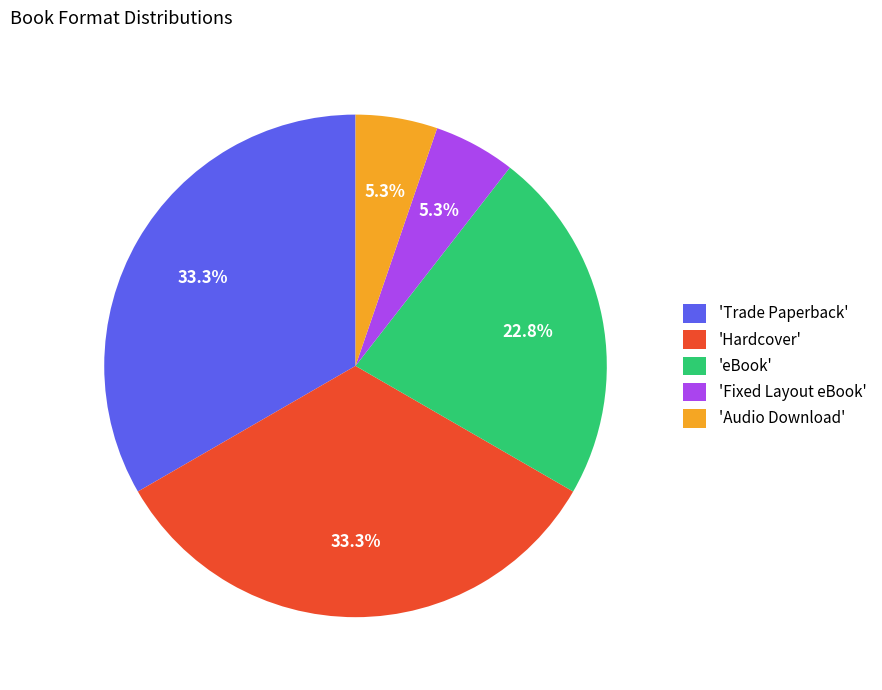

Is the sum of 'Audio Download' and 'Trade Paperback' greater than half?

No